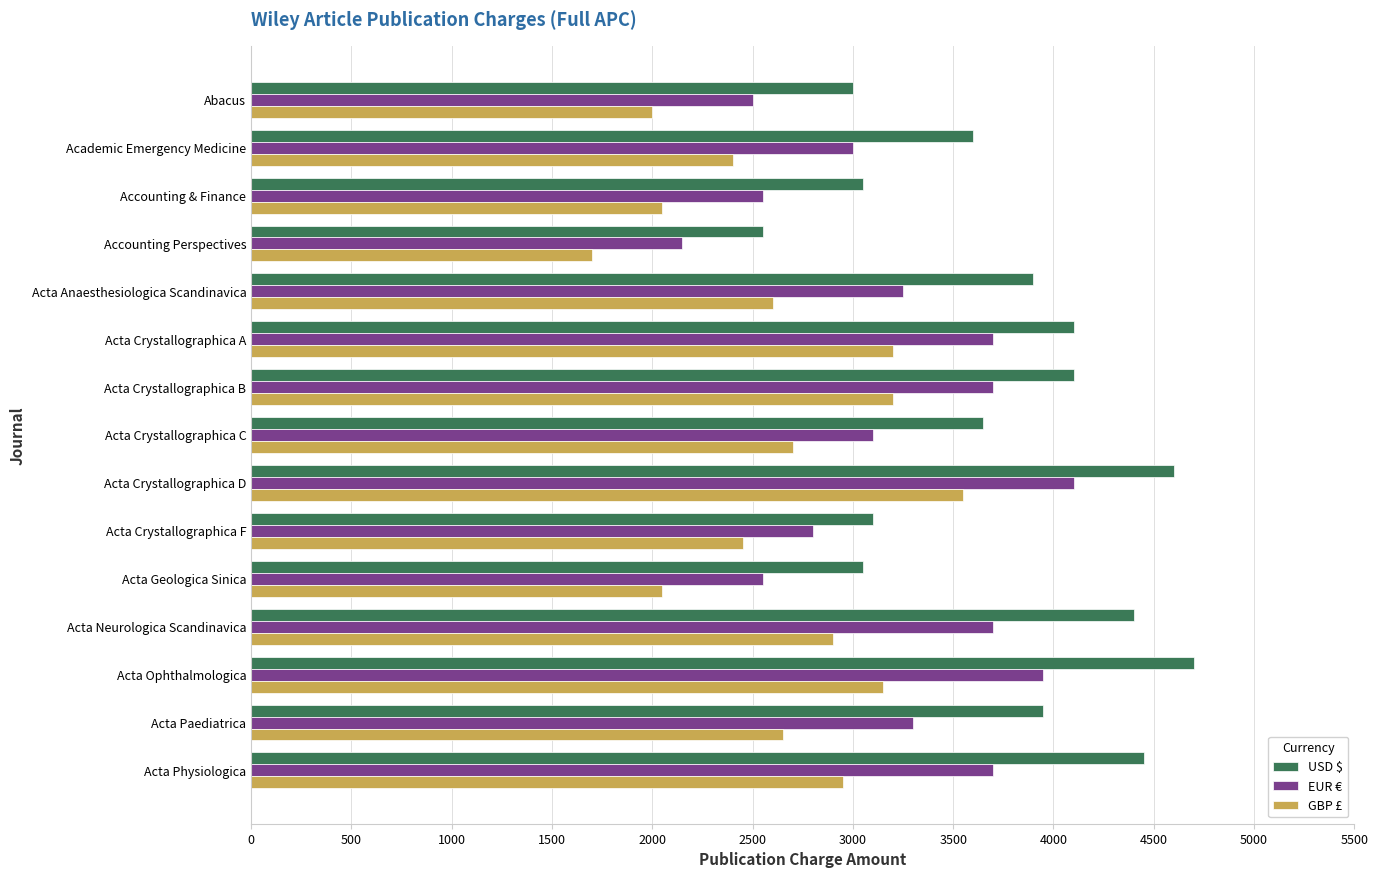

Is it true that EUR € equals 1052 at Academic Emergency Medicine?

False